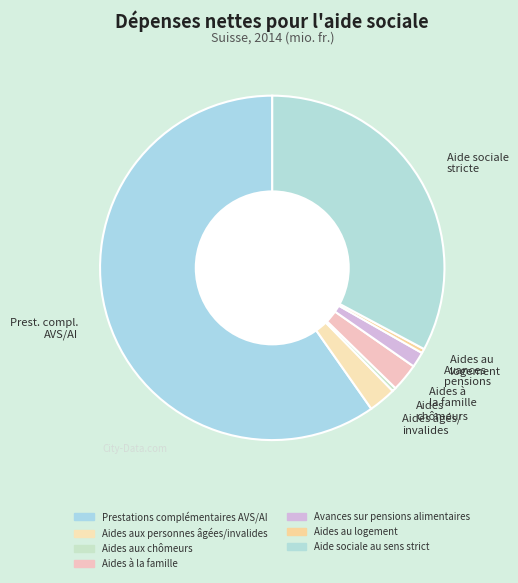

True or false: Aides à la famille accounts for 15% of the total.

False